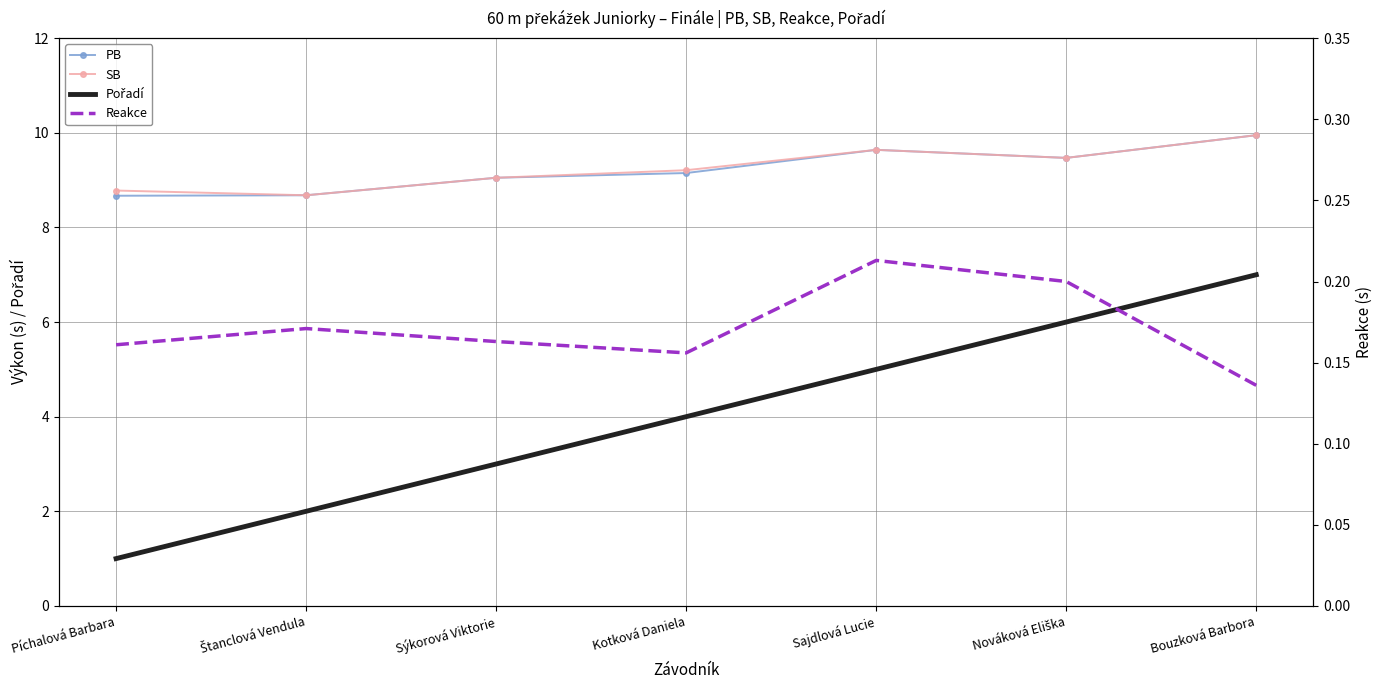

Which series changed the most between Sýkorová Viktorie and Bouzková Barbora?

Pořadí